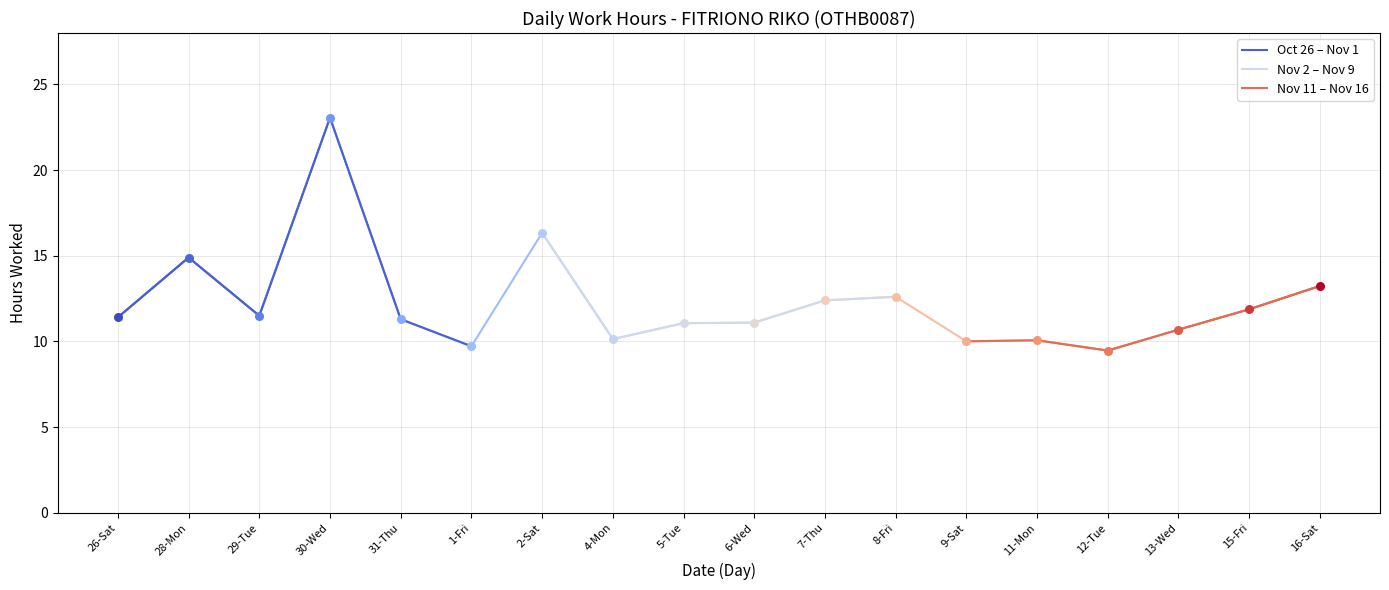

Which series contains the highest Y value?

Oct 26 – Nov 1